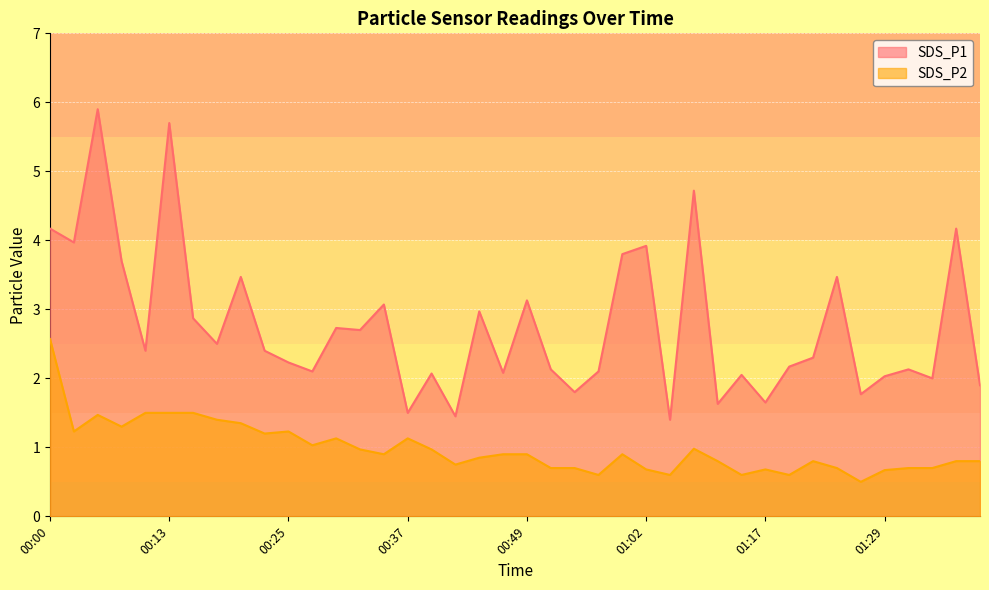

How many distinct data groups are displayed?

2